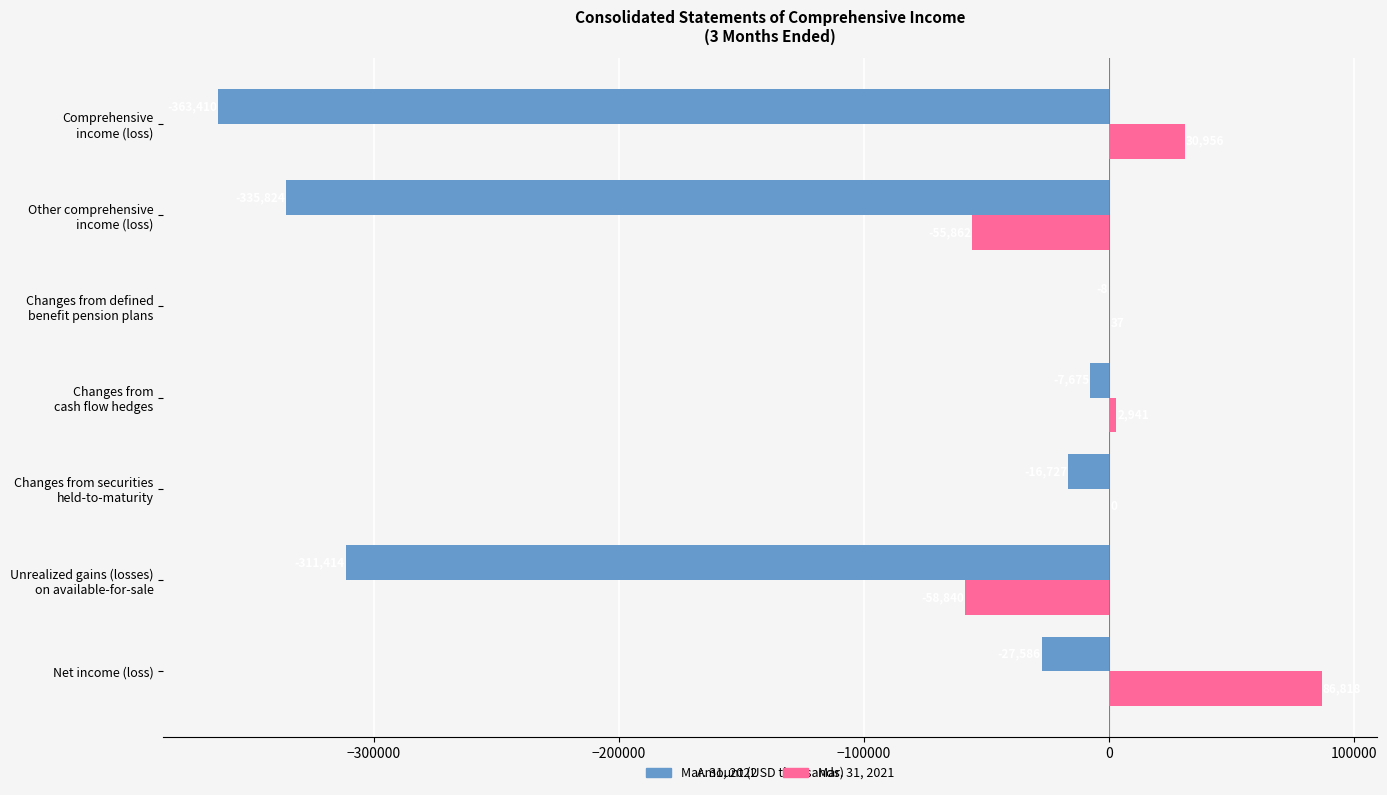

Which category has the highest value in the Mar. 31, 2021 series?

Net income (loss)